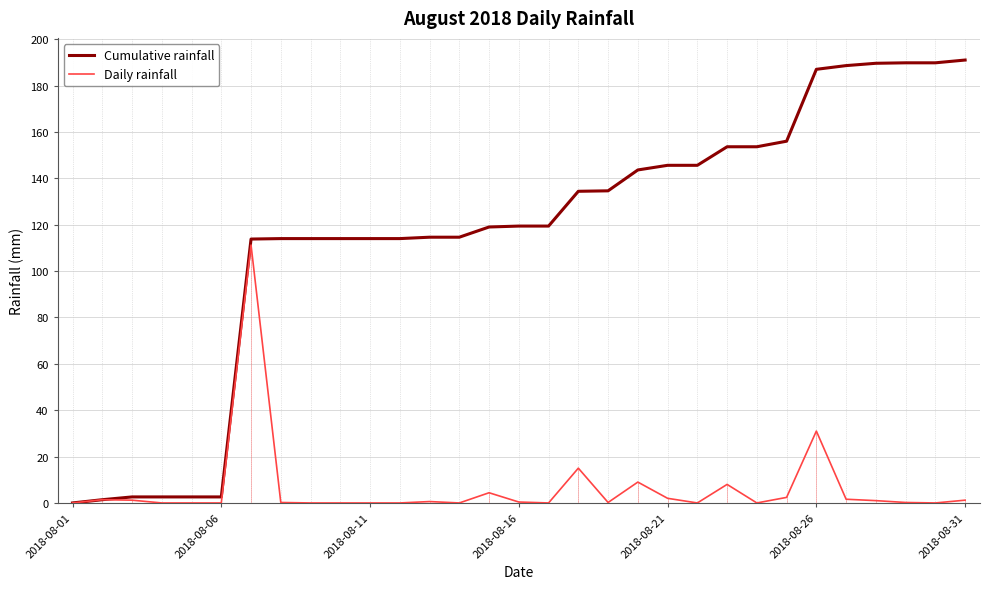

What is the highest value of the Daily rainfall series?

111.2